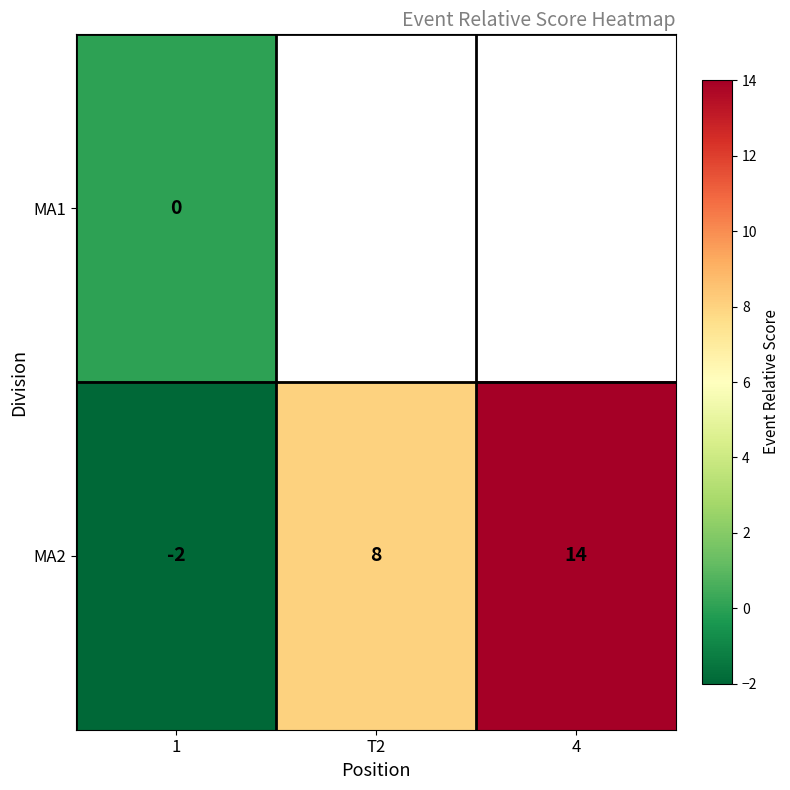

How many distinct data groups are displayed?

2